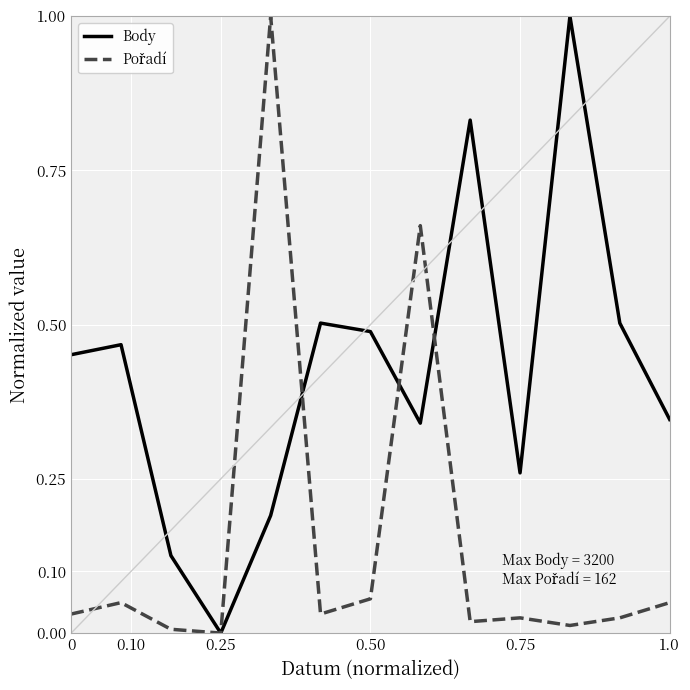

What is the highest value of the Body series?

1.0